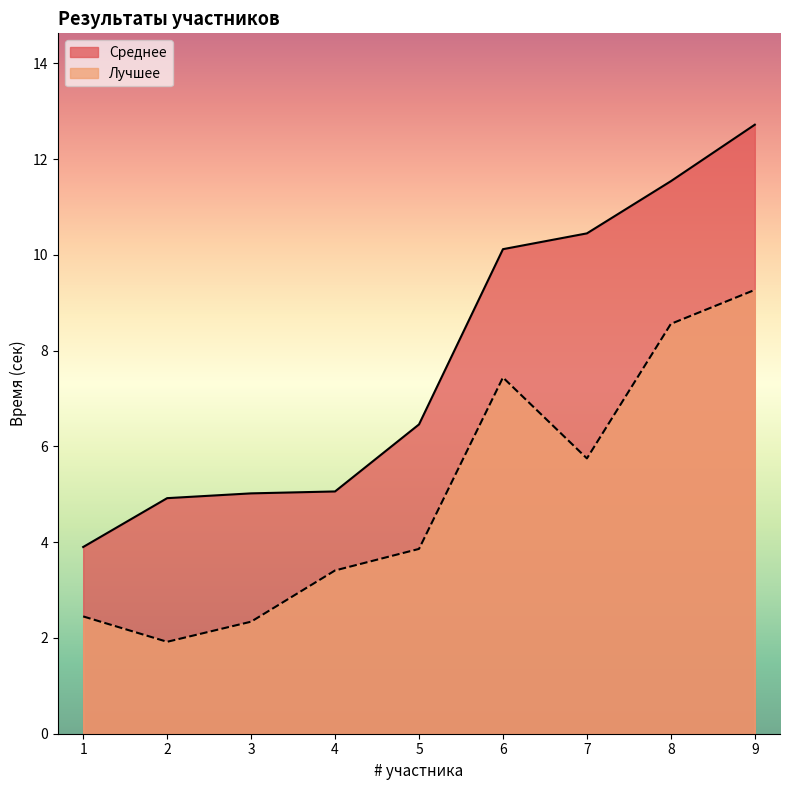

Is the value of Лучшее at 8 greater than the value of Среднее at 8?

No